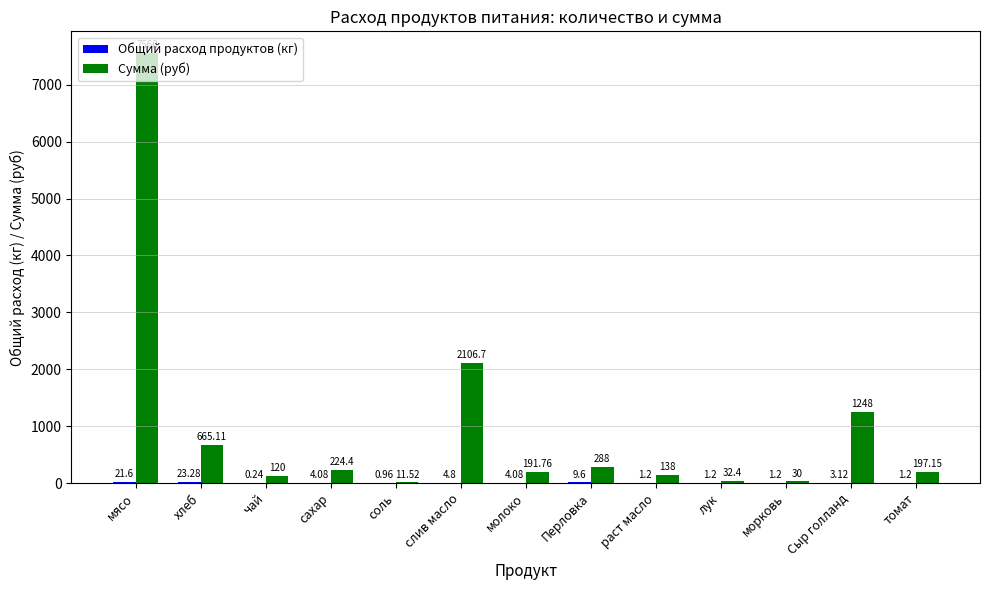

True or false: Сумма (руб) has a value of 120.0 at чай.

True